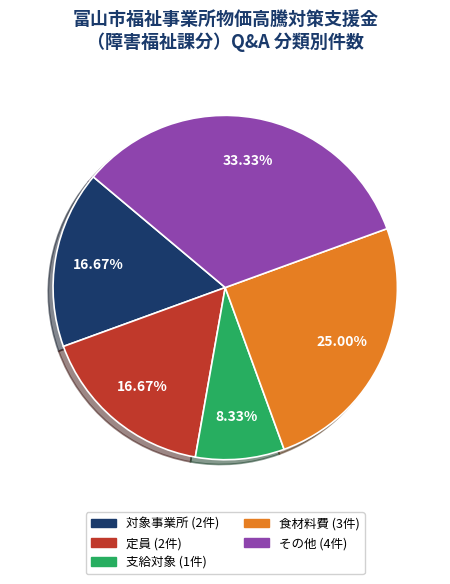

To the nearest percent, what portion does 定員 represent?

17%